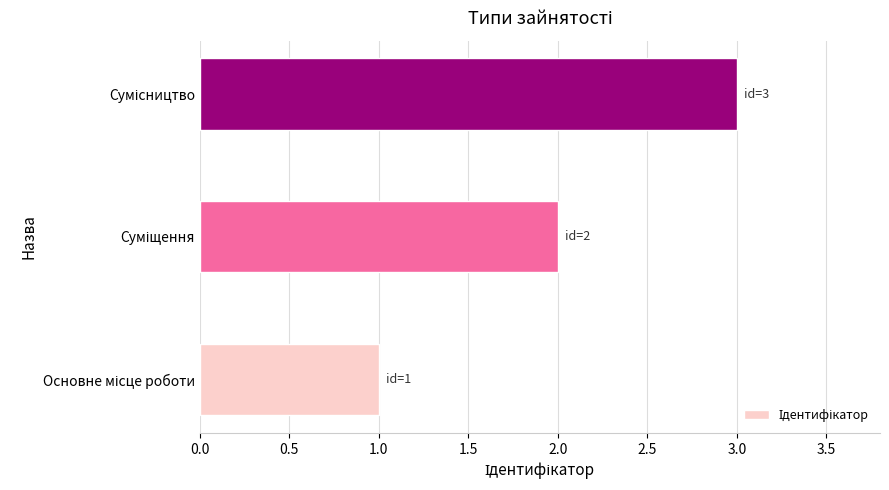

What is the sum of all values?

6